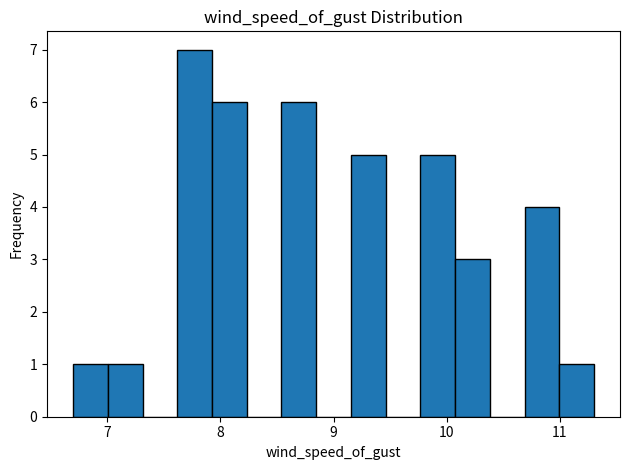

Read against the x-axis, roughly where is the centre of the tallest bar?

7.8